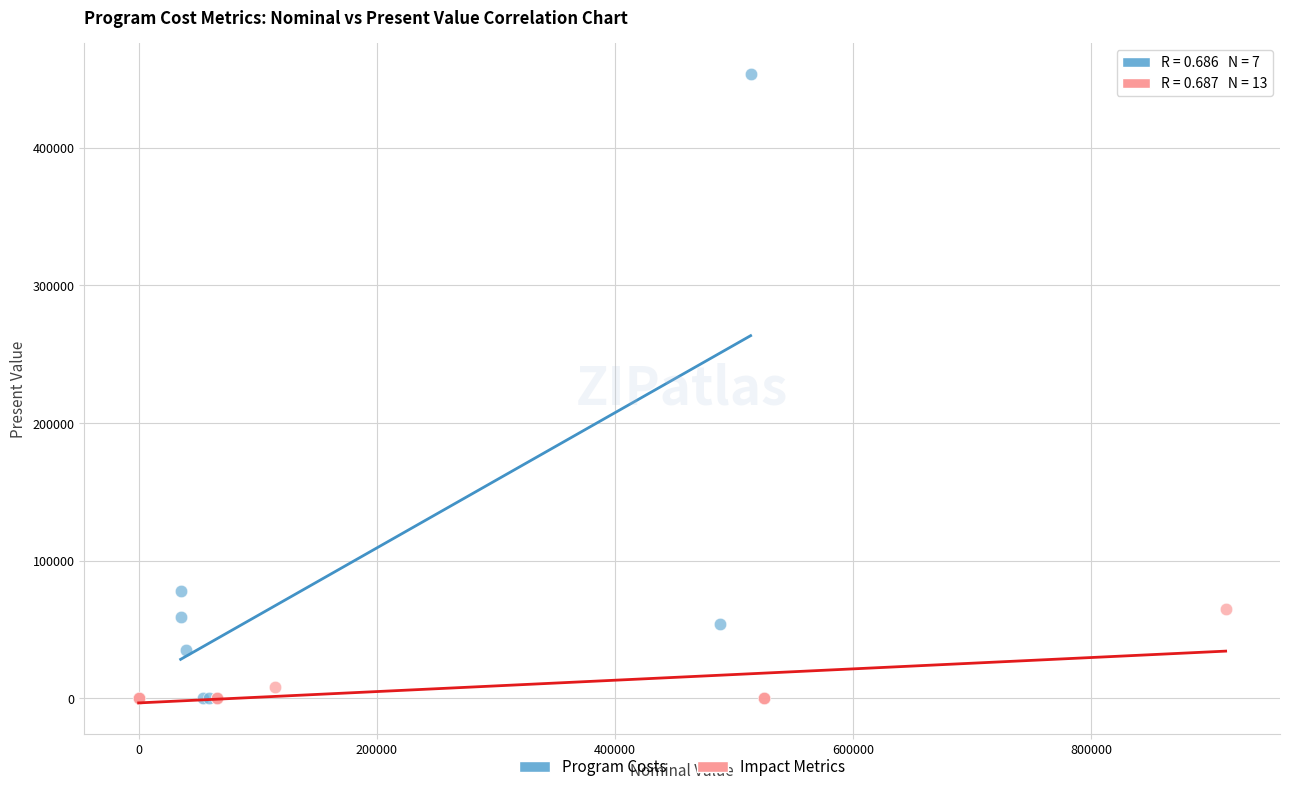

What are all the series names shown in the legend?

Program Costs, Impact Metrics